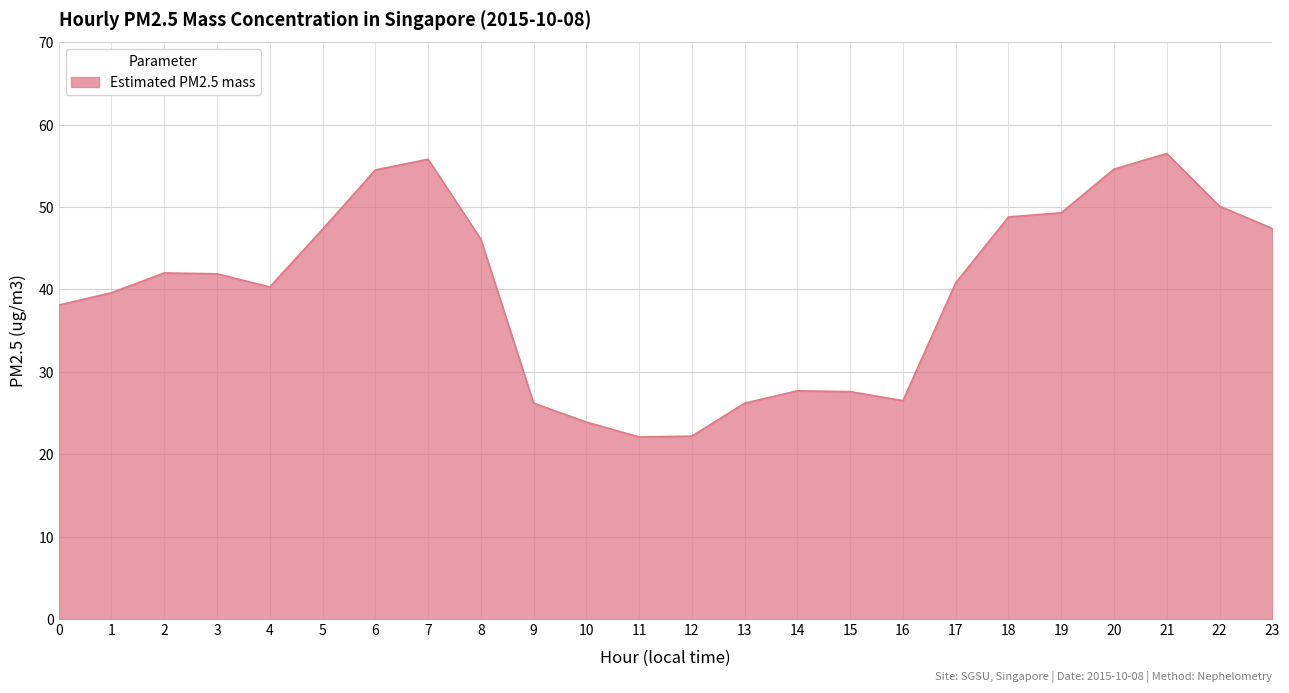

Approximately how many times larger is the value at 9 compared to 23?

0.6